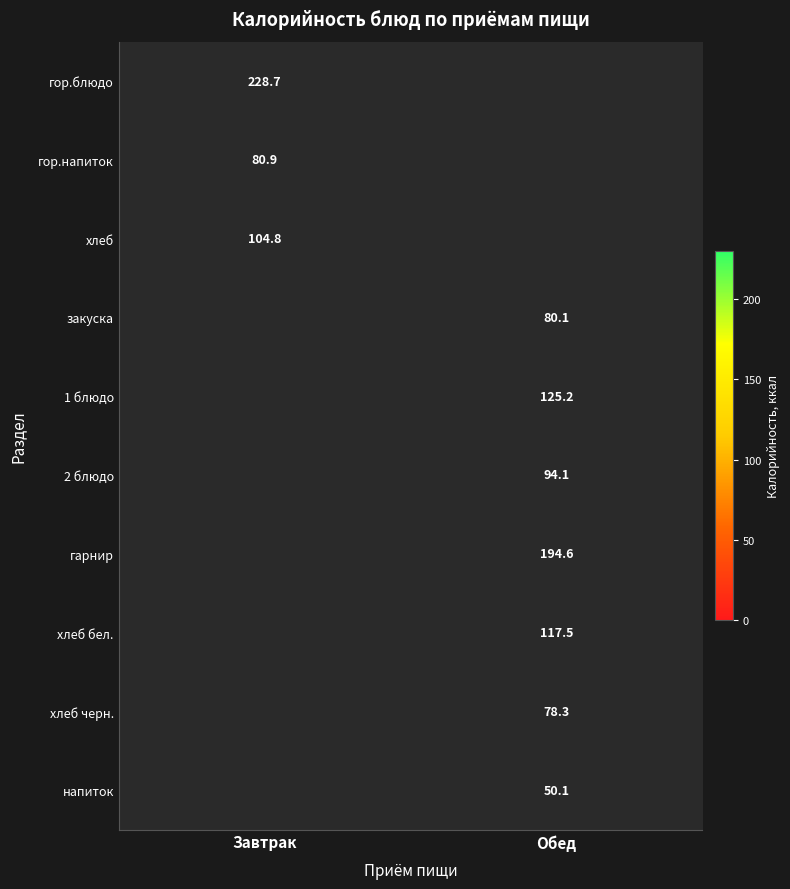

True or false: гарнир has a value of 194.6 at Обед.

True